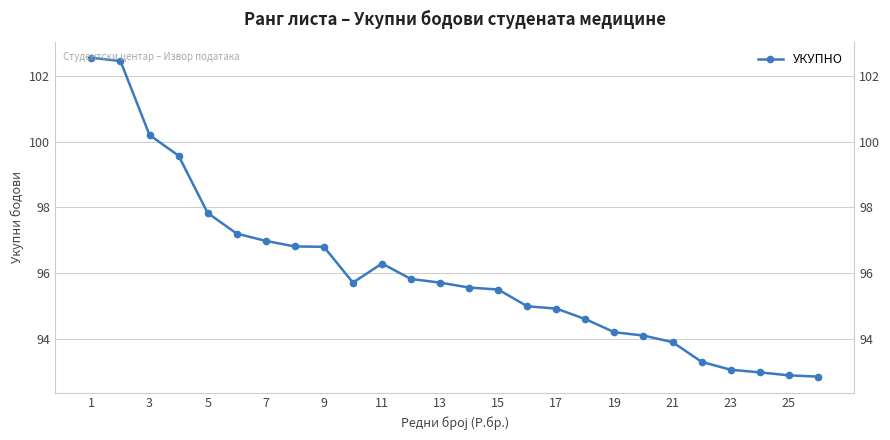

Is this an area chart (filled region under the line)?

No